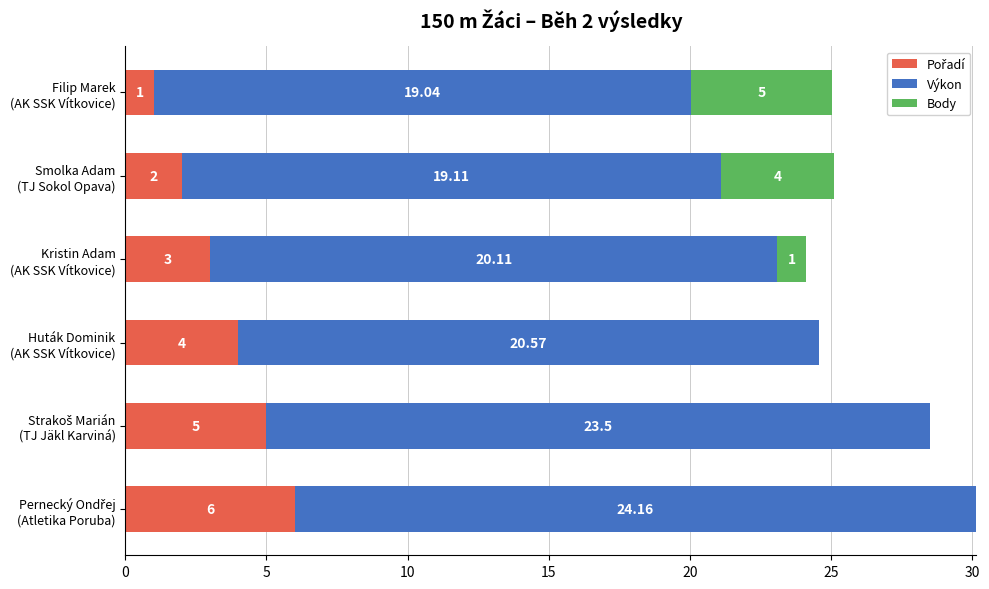

How many series are shown in this chart?

3